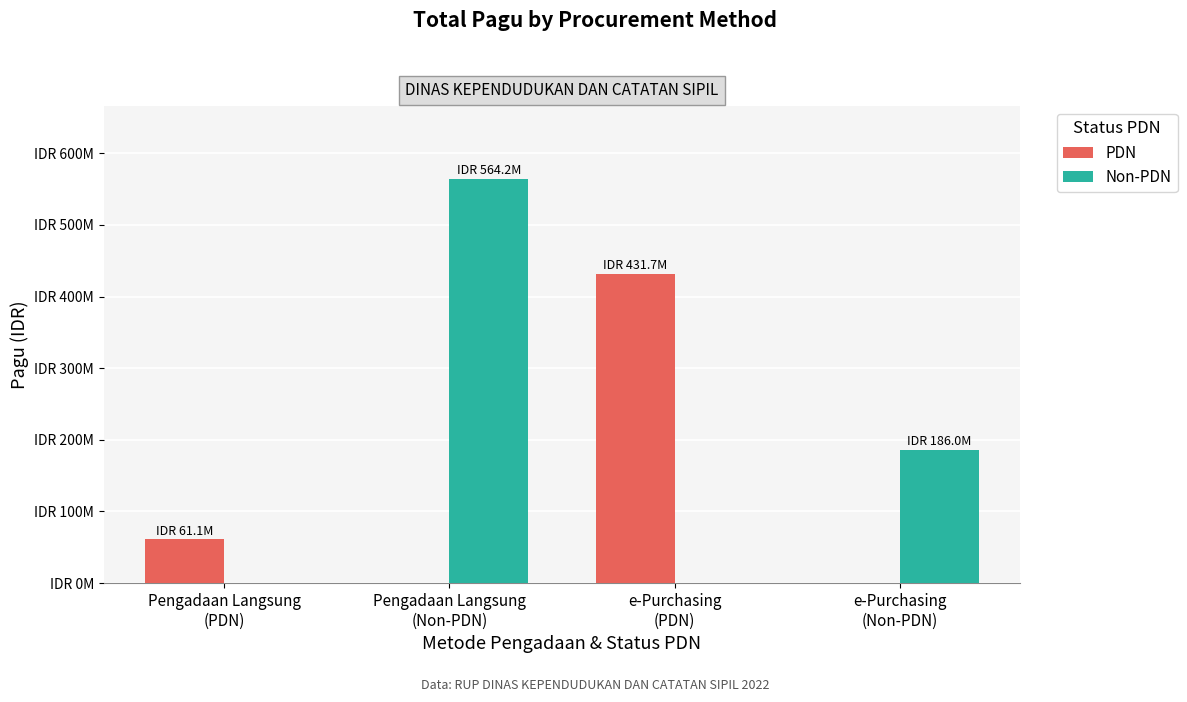

Is it true that PDN equals -154916118 at Pengadaan Langsung
(Non-PDN)?

False